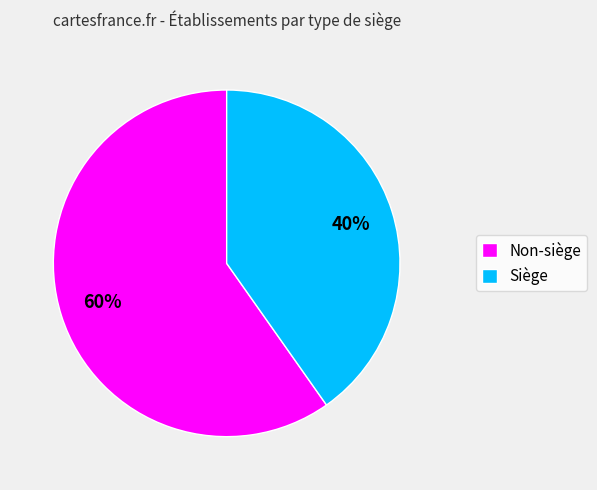

To the nearest percent, what percentage of the pie is Non-siège?

60%